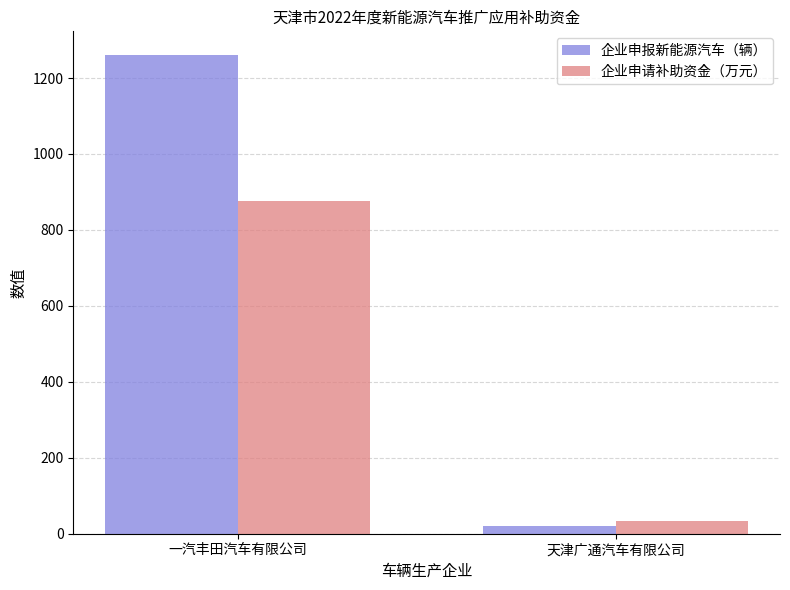

How many 企业申报新能源汽车（辆） values are between 21 and 1260?

2